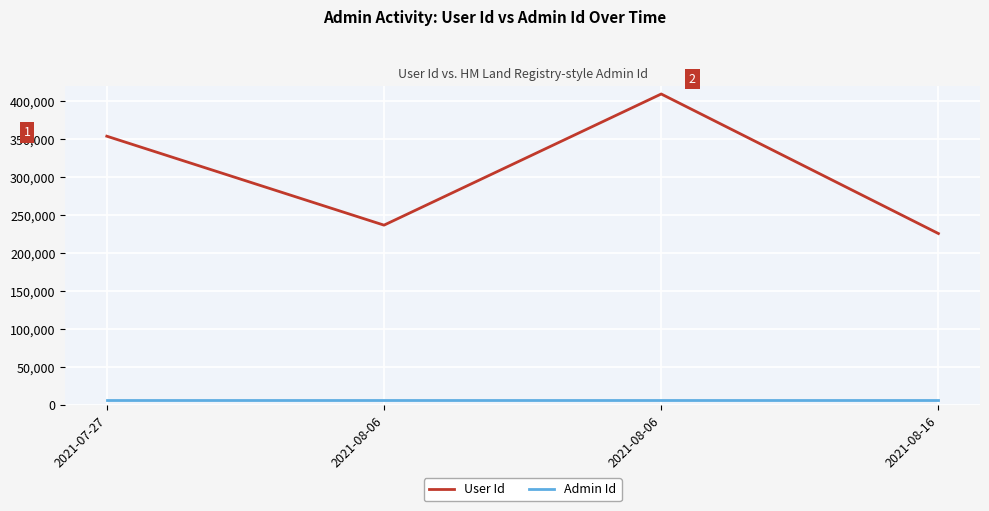

Reading right to left, transcribe all the data shown in this chart.

User Id: 2021-08-16=225877	2021-08-06=409567	2021-08-06=236934	2021-07-27=354025
Admin Id: 2021-08-16=6940	2021-08-06=6940	2021-08-06=6940	2021-07-27=6940